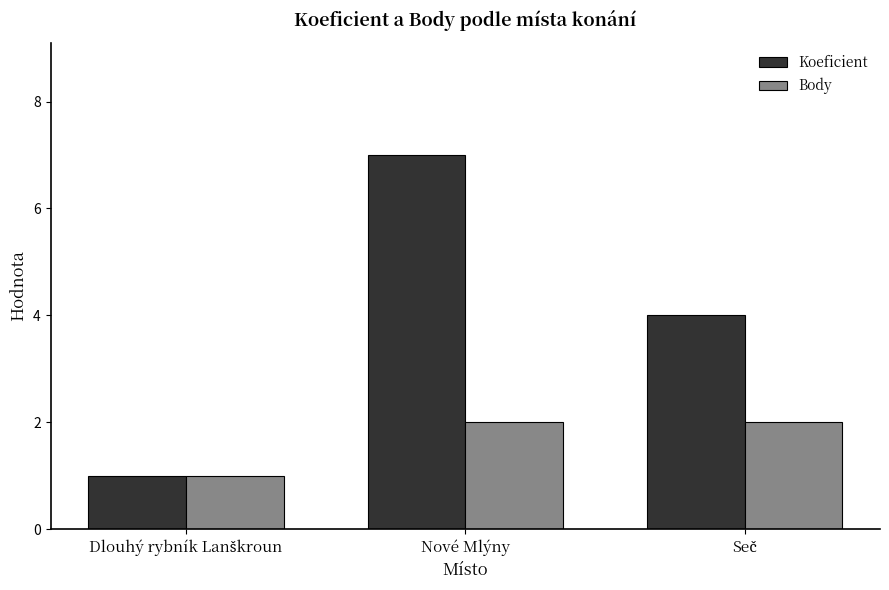

What is the sum of all Body values?

5